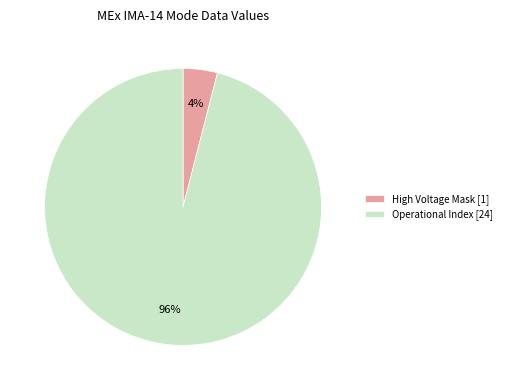

True or false: High Voltage Mask [1] accounts for 12% of the total.

False